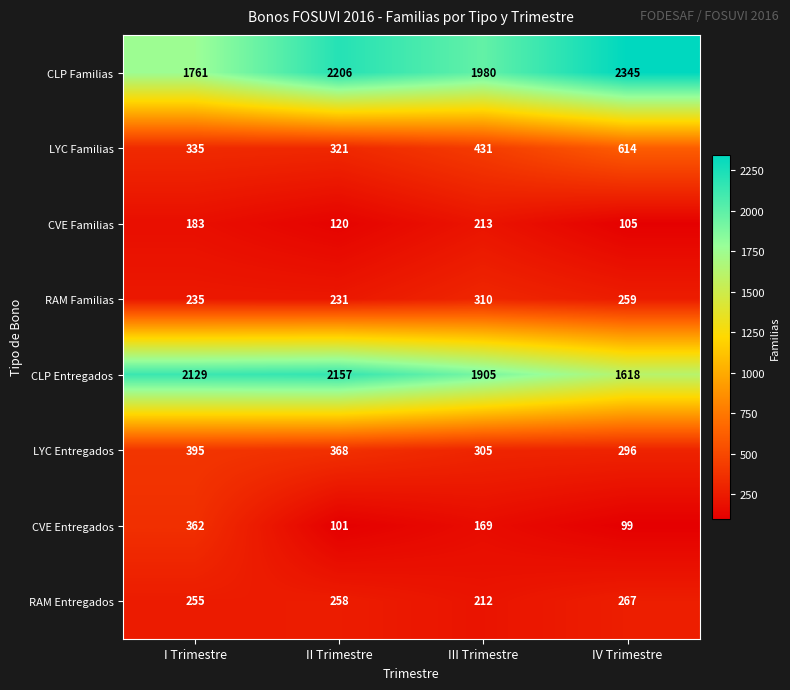

Rank the series by their maximum value, from highest to lowest.

CLP Familias, CLP Entregados, LYC Familias, LYC Entregados, CVE Entregados, RAM Familias, RAM Entregados, CVE Familias